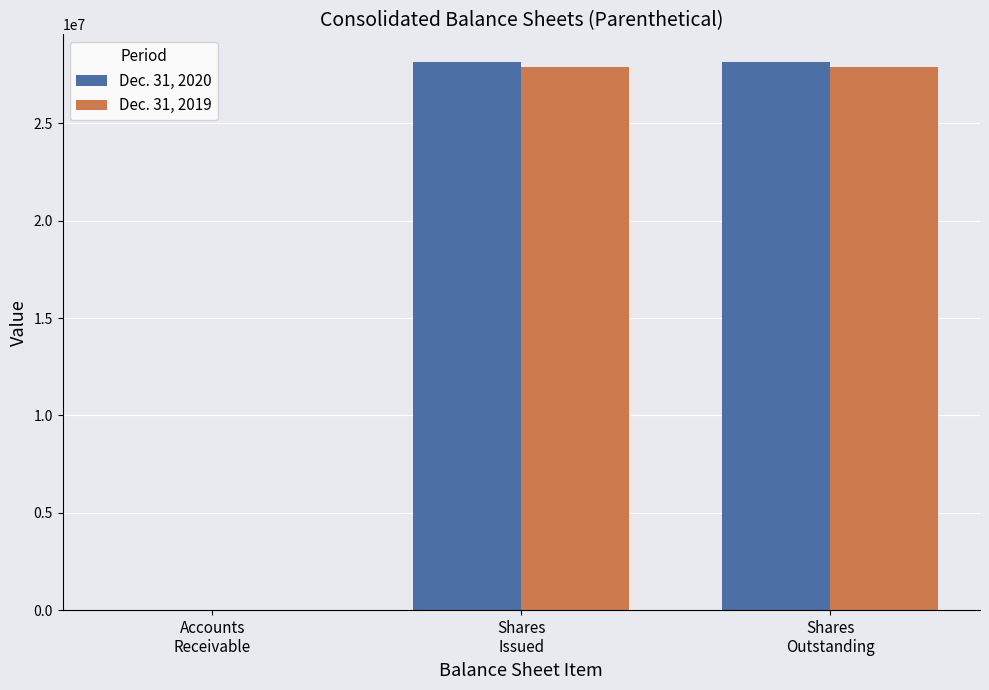

How many categories are shown in the chart?

3